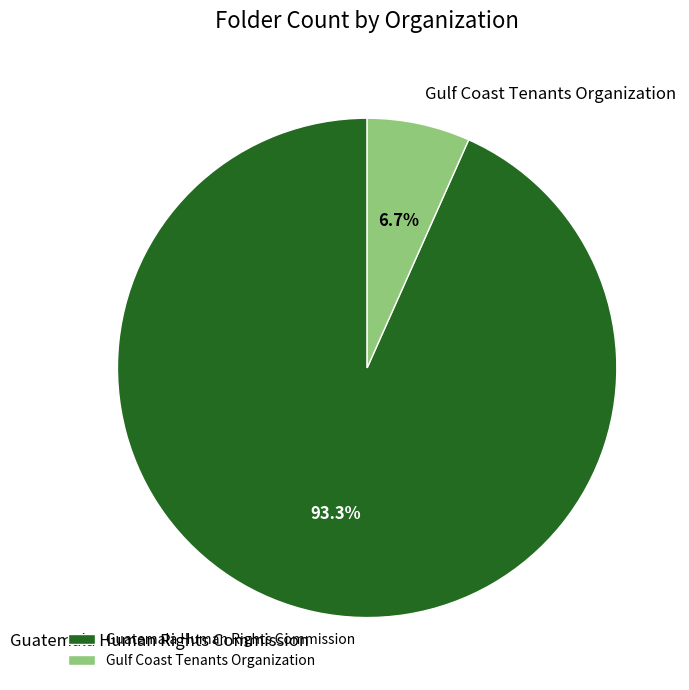

Between Guatemala Human Rights Commission and Gulf Coast Tenants Organization, which is larger?

Guatemala Human Rights Commission